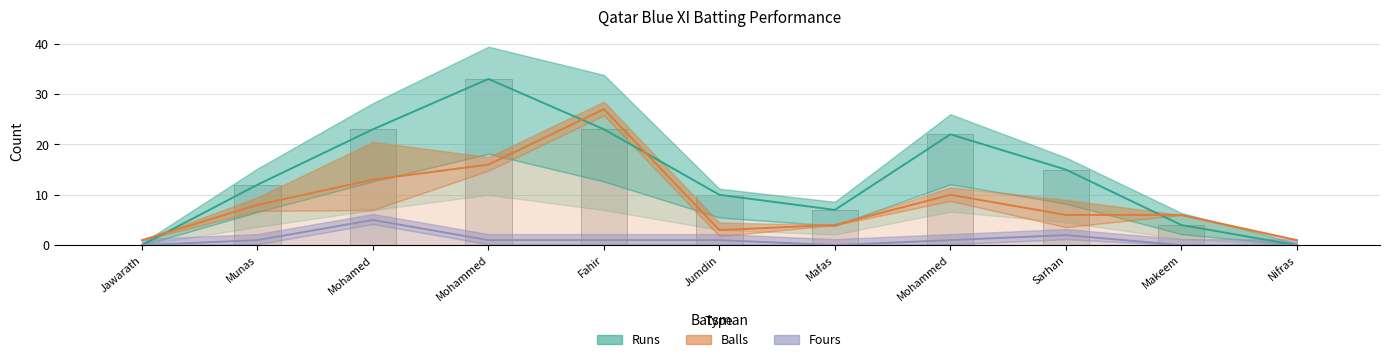

Where does the Runs series first go above 12?

Mohamed